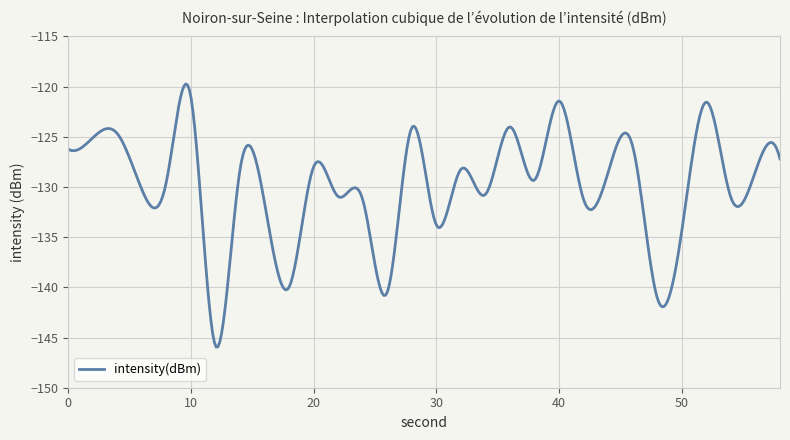

What is the difference between the maximum and minimum values?

26.2